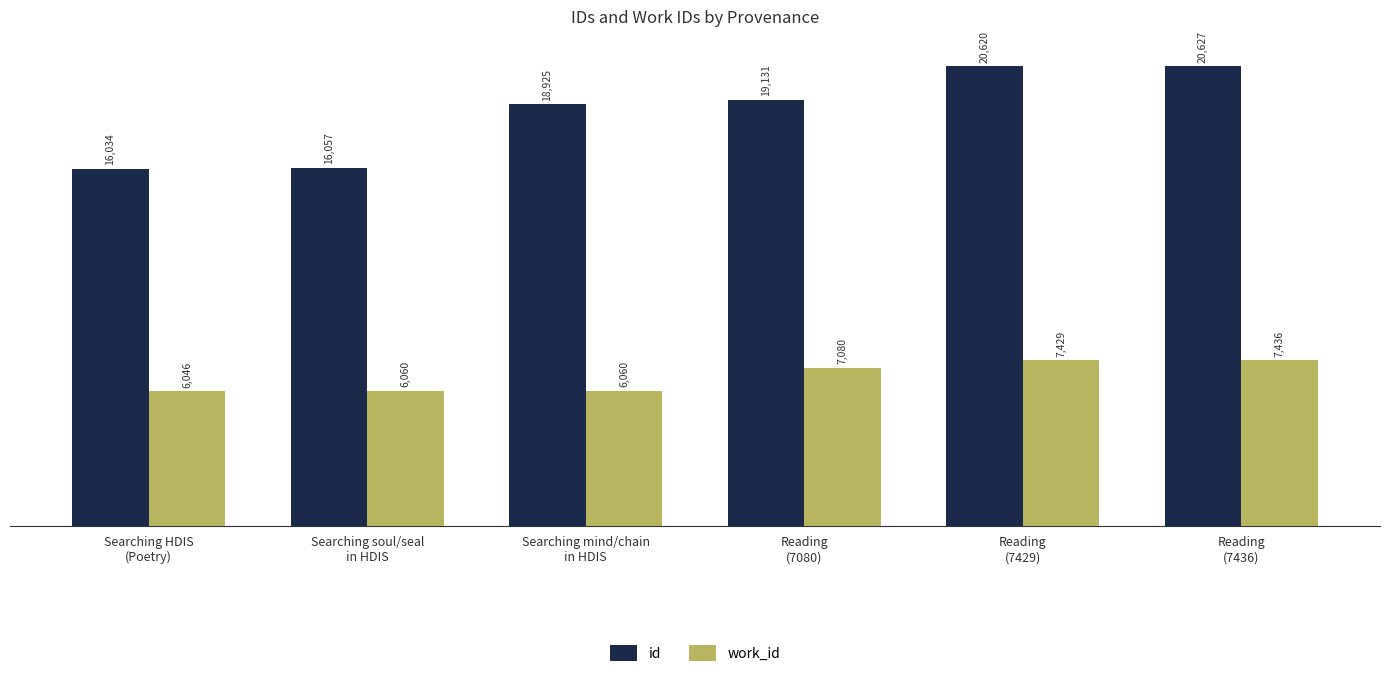

The value of work_id at Reading
(7429) is 7429. True or false?

True